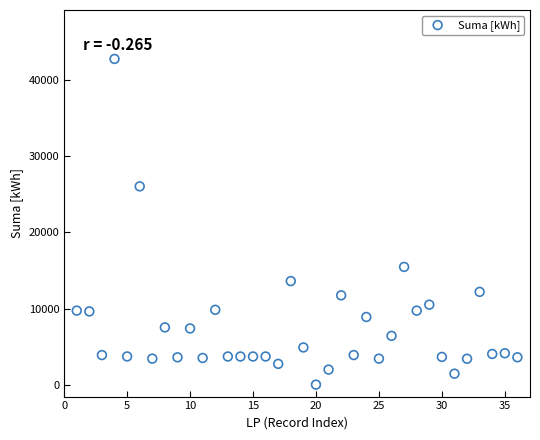

What is the range of X values (max minus min)?

35